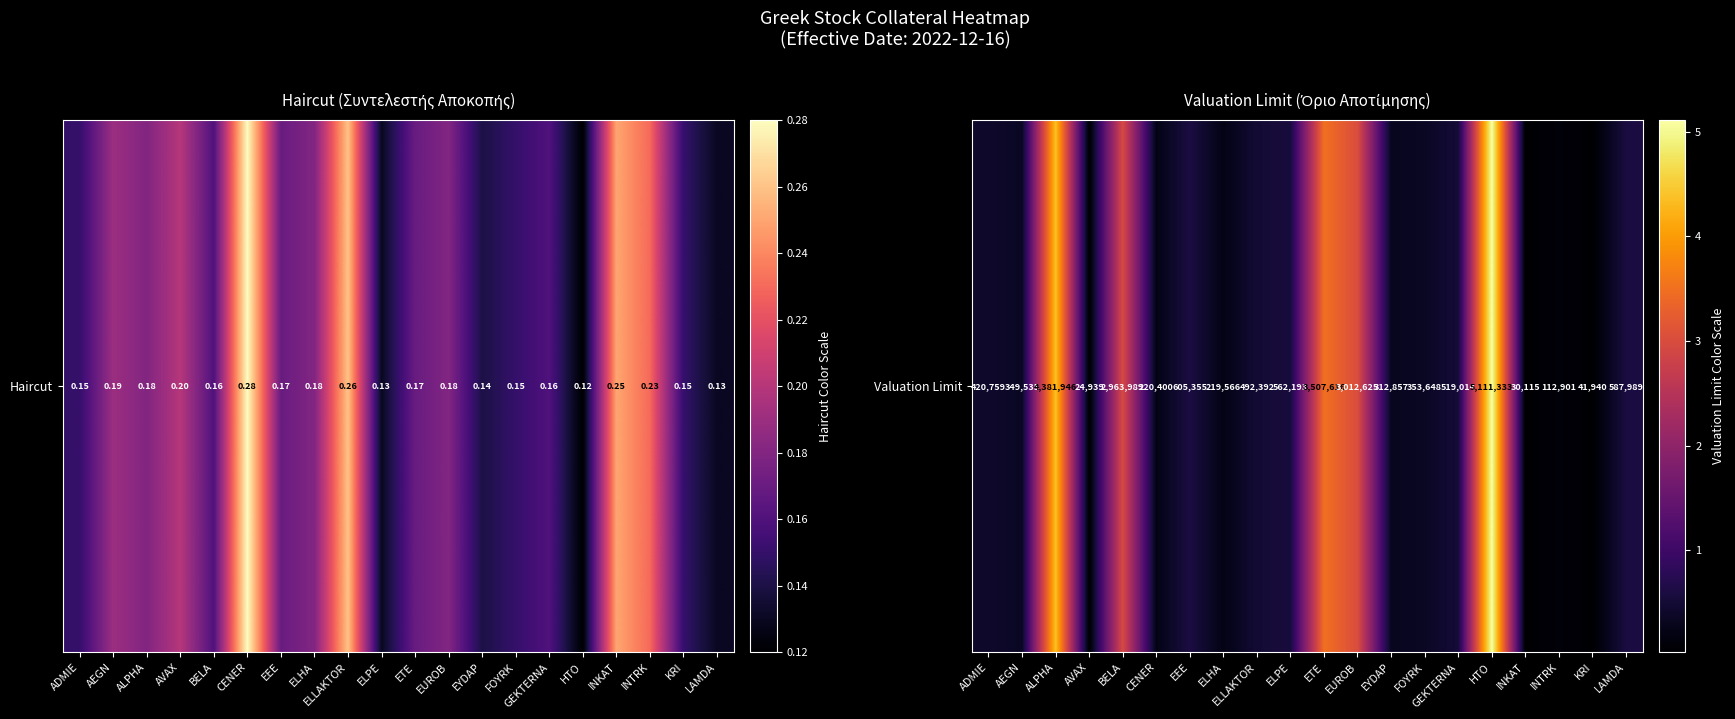

Reading left to right, transcribe all the data shown in this chart.

420759	349535	4381946	24939	2963989	220400	605355	219566	492392	562193	3507616	3012625	312857	353648	519014	5111333	30115	112901	41940	587989